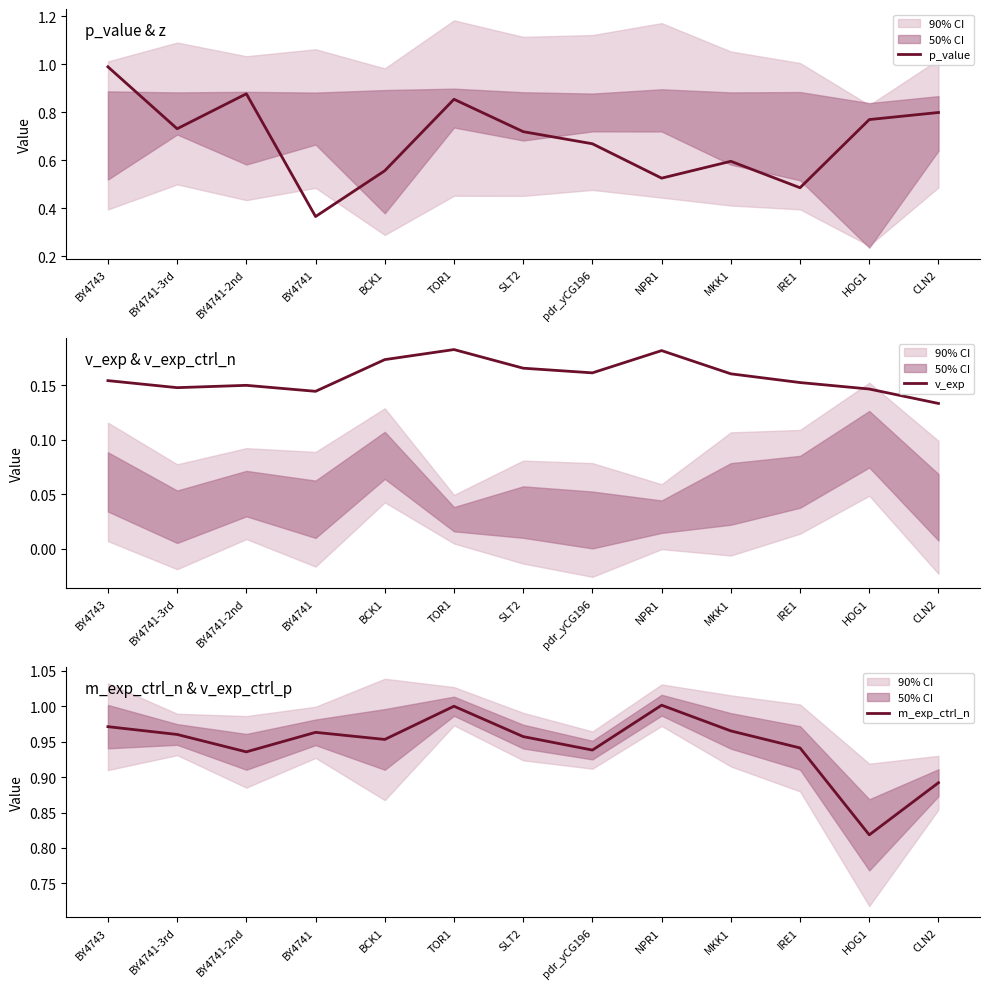

Reading left to right, transcribe all the data shown in this chart.

p_value: BY4743=1.0	BY4741-3rd=0.7	BY4741-2nd=0.9	BY4741=0.4	BCK1=0.6	TOR1=0.9	SLT2=0.7	pdr_yCG196=0.7	NPR1=0.5	MKK1=0.6	IRE1=0.5	HOG1=0.8	CLN2=0.8
v_exp: BY4743=0.2	BY4741-3rd=0.1	BY4741-2nd=0.1	BY4741=0.1	BCK1=0.2	TOR1=0.2	SLT2=0.2	pdr_yCG196=0.2	NPR1=0.2	MKK1=0.2	IRE1=0.2	HOG1=0.1	CLN2=0.1
m_exp_ctrl_n: BY4743=1.0	BY4741-3rd=1.0	BY4741-2nd=0.9	BY4741=1.0	BCK1=1.0	TOR1=1.0	SLT2=1.0	pdr_yCG196=0.9	NPR1=1.0	MKK1=1.0	IRE1=0.9	HOG1=0.8	CLN2=0.9